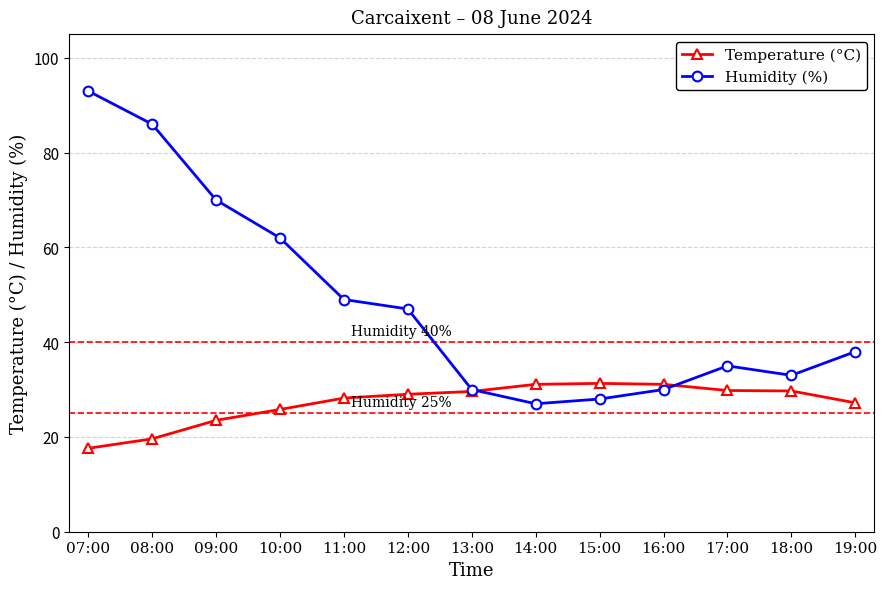

Which series has the widest spread of values?

Humidity (%)